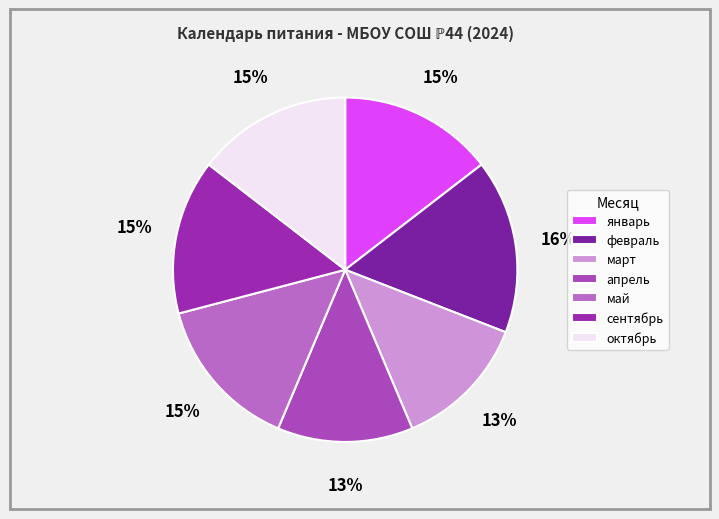

To the nearest percent, what portion does сентябрь represent?

15%